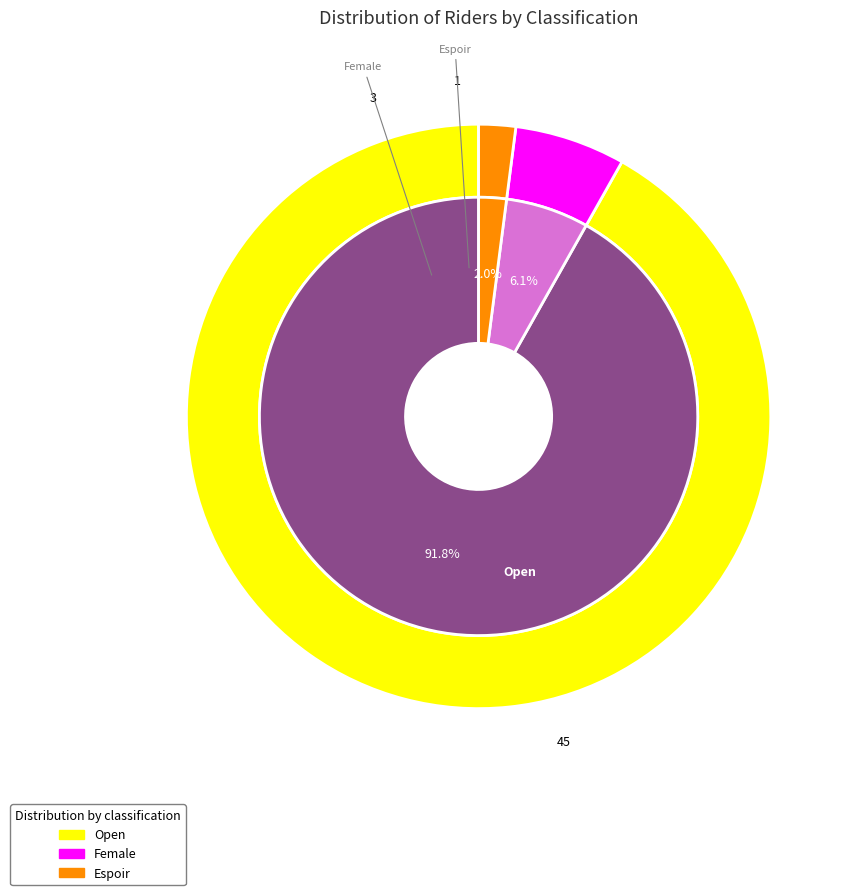

Is there any slice that represents more than half of the pie?

Yes